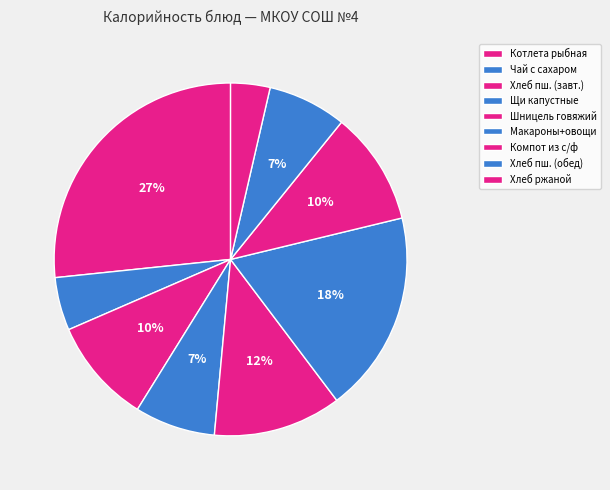

Does Хлеб ржаной account for over 50% of the chart?

No